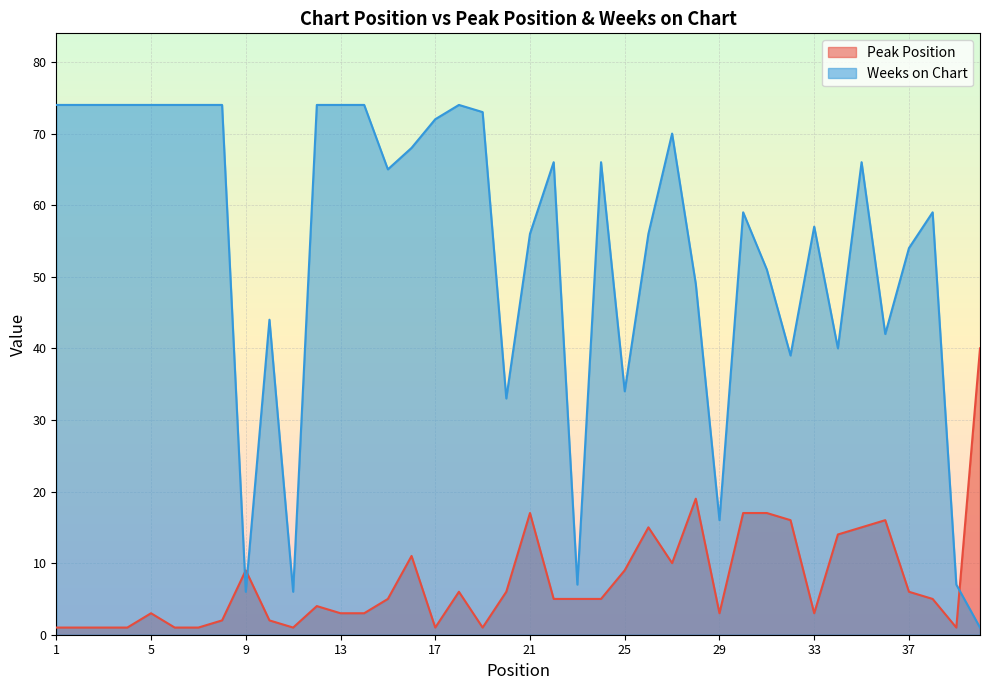

The Weeks on Chart series shows 39 at 32. True or false?

True